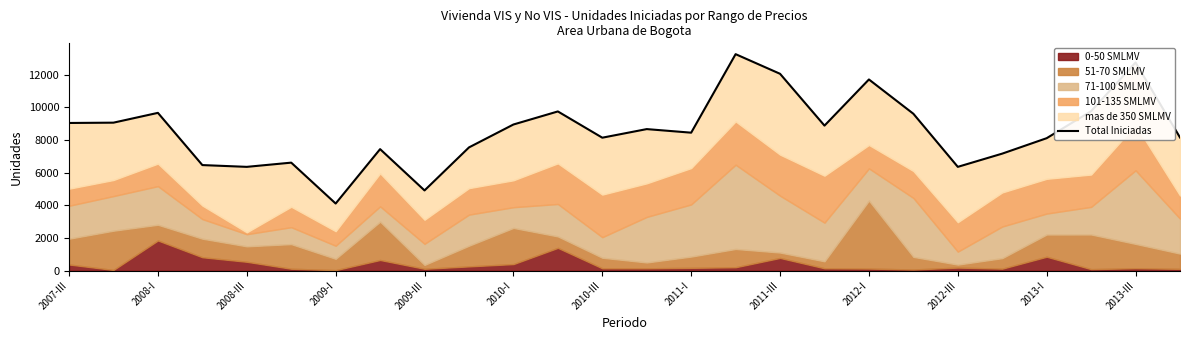

Where is the data nearest to the value 8682?

13